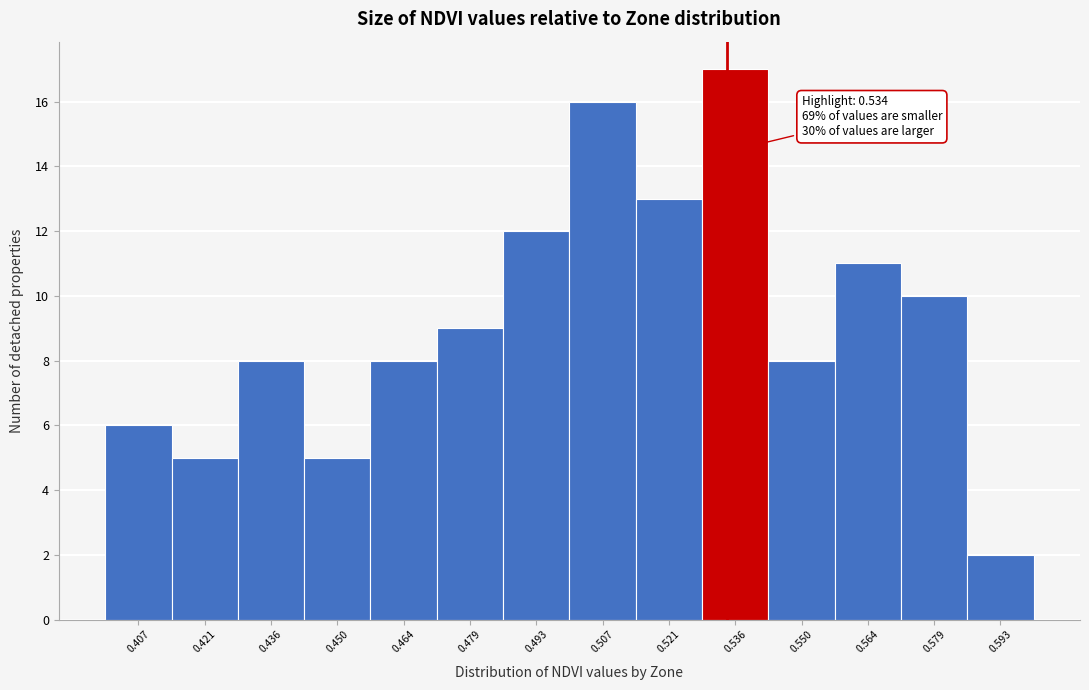

Which range on the x-axis has the tallest bar?

0.528 to 0.542